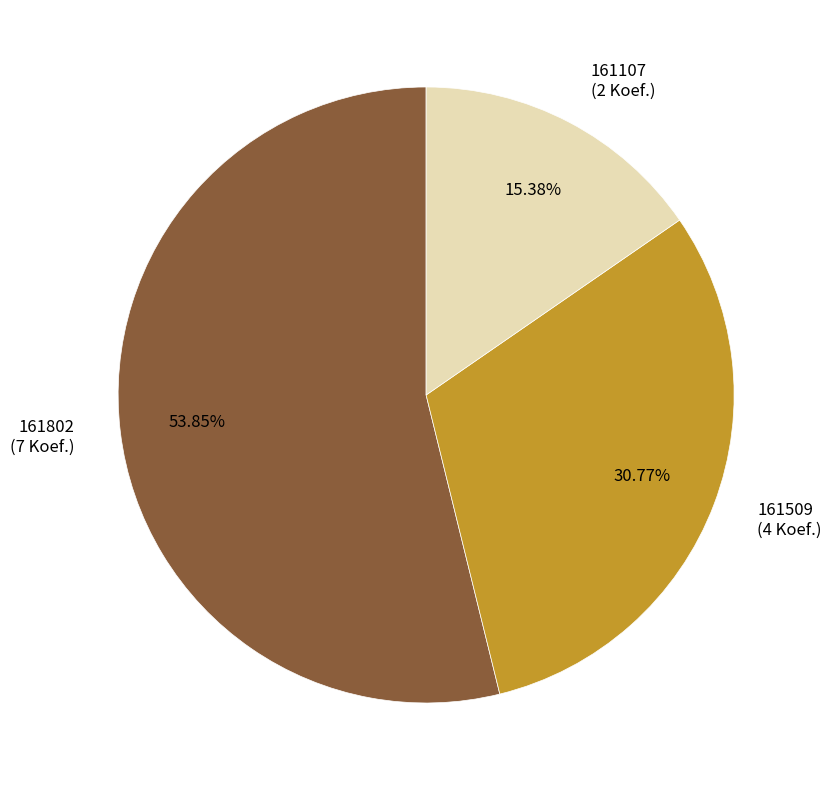

The 161802 slice represents 54% of the pie. True or false?

True